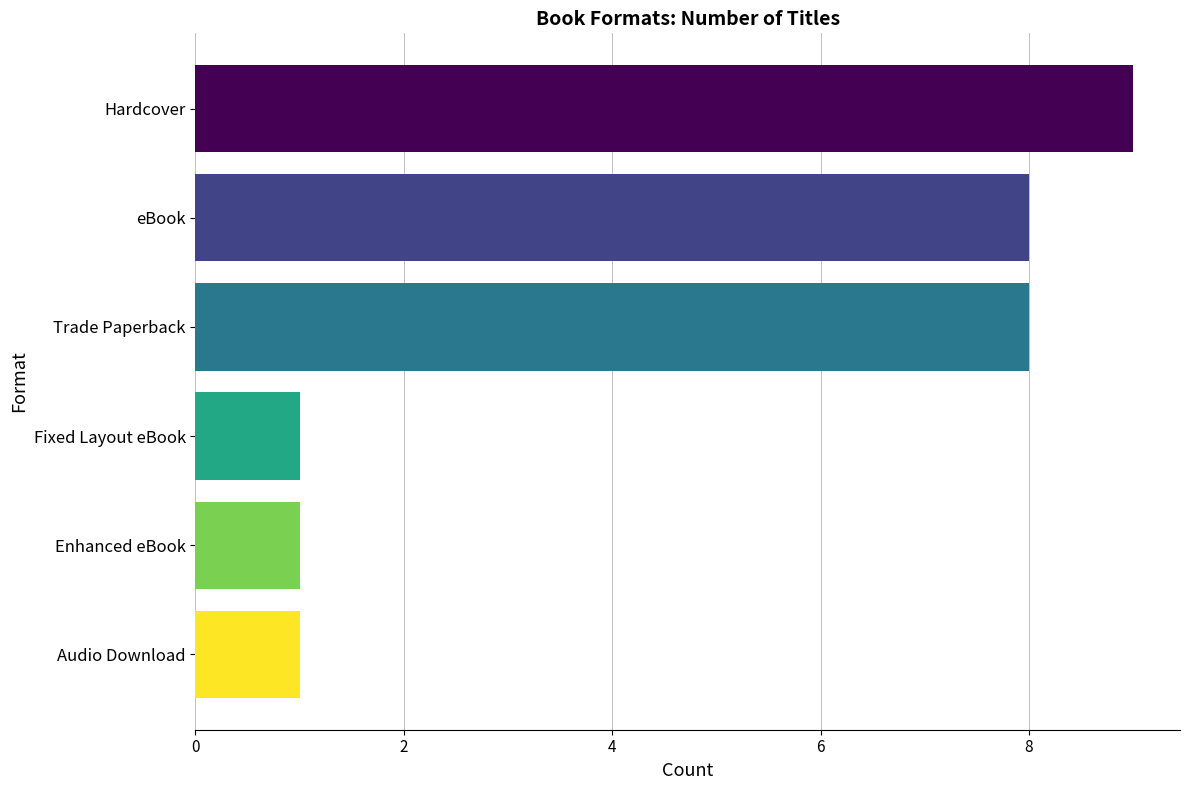

Which has a higher value, Hardcover or Audio Download?

Hardcover